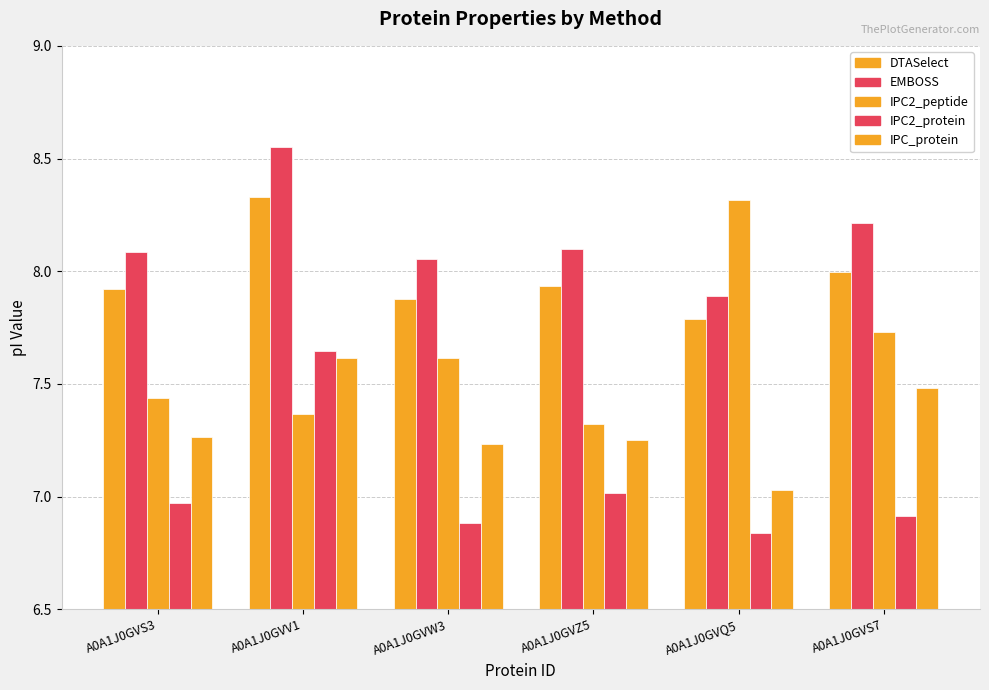

What is the label of the 1st bar from the right?

A0A1J0GVS7